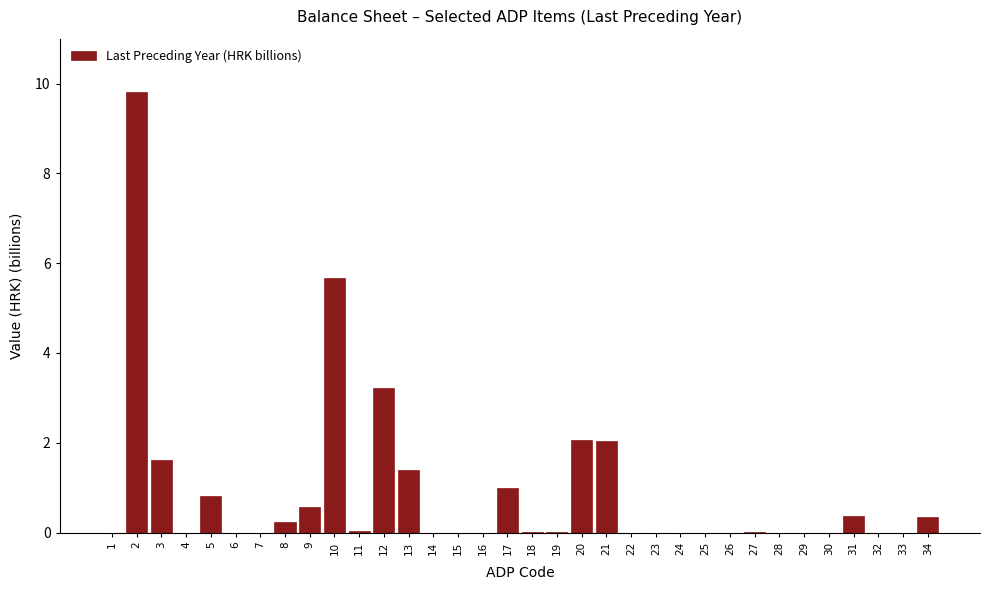

The value at 11 is 0.0. True or false?

True